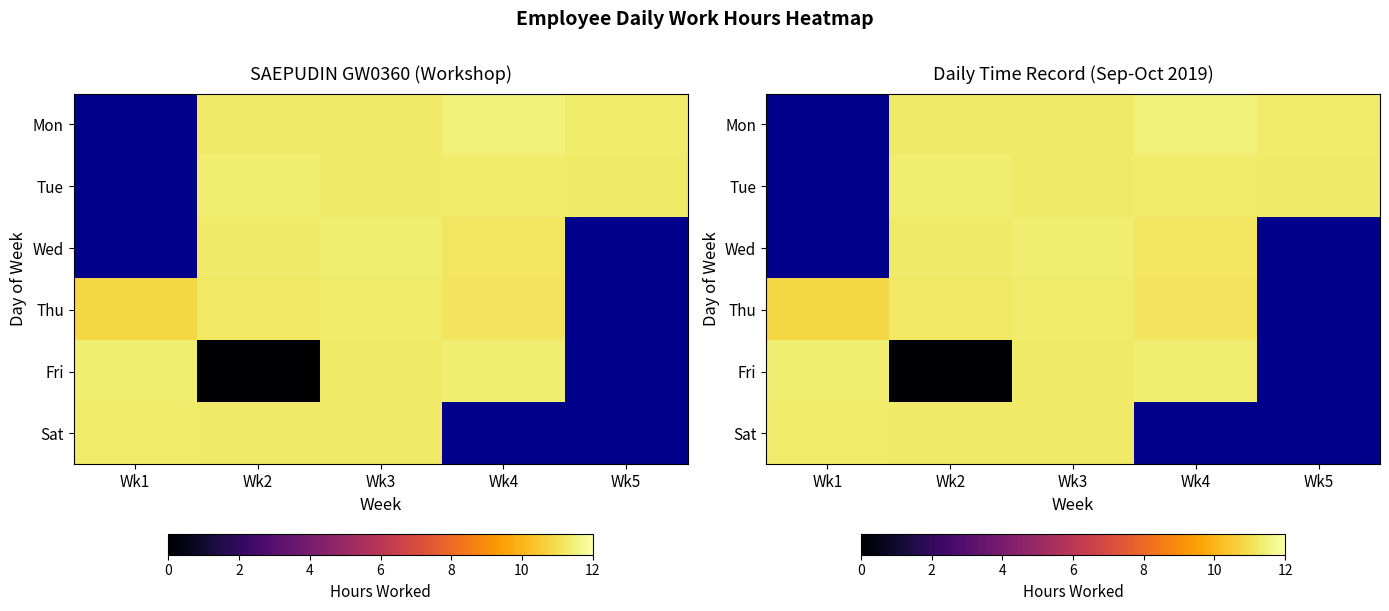

How many values in the Tue series exceed 11?

4